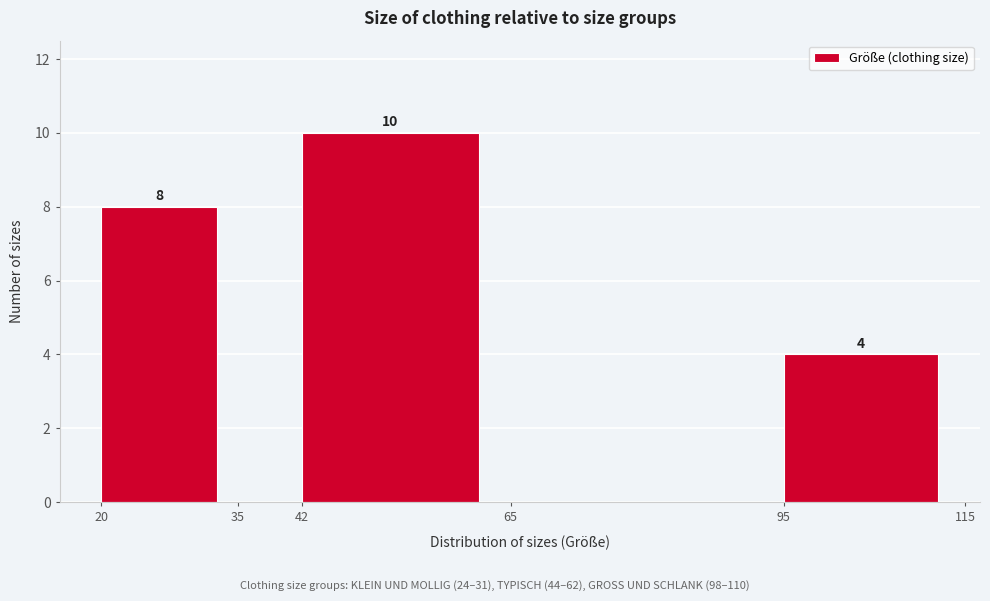

Over which range of the x-axis is the bar tallest?

42 to 65